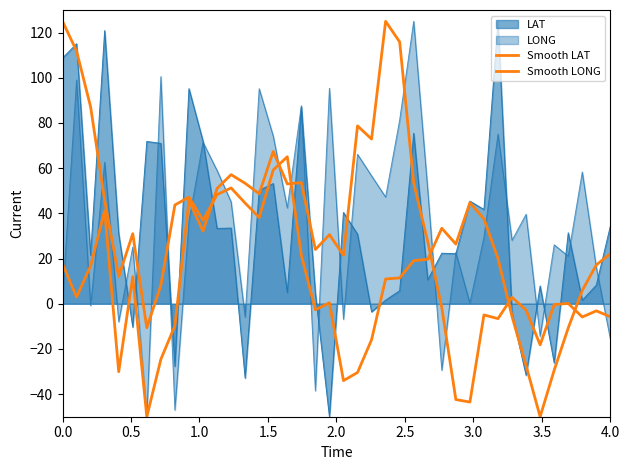

How many interior local valleys does the Smooth LONG series have?

13